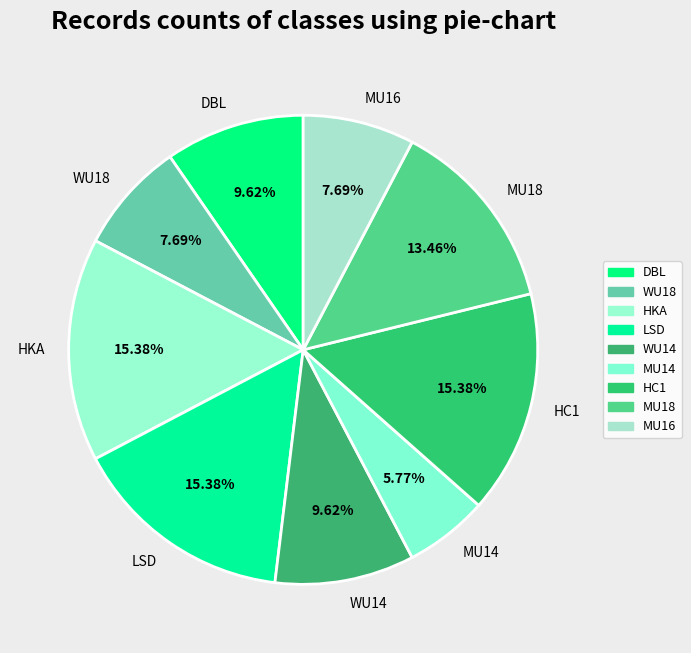

Is there any slice that represents more than half of the pie?

No